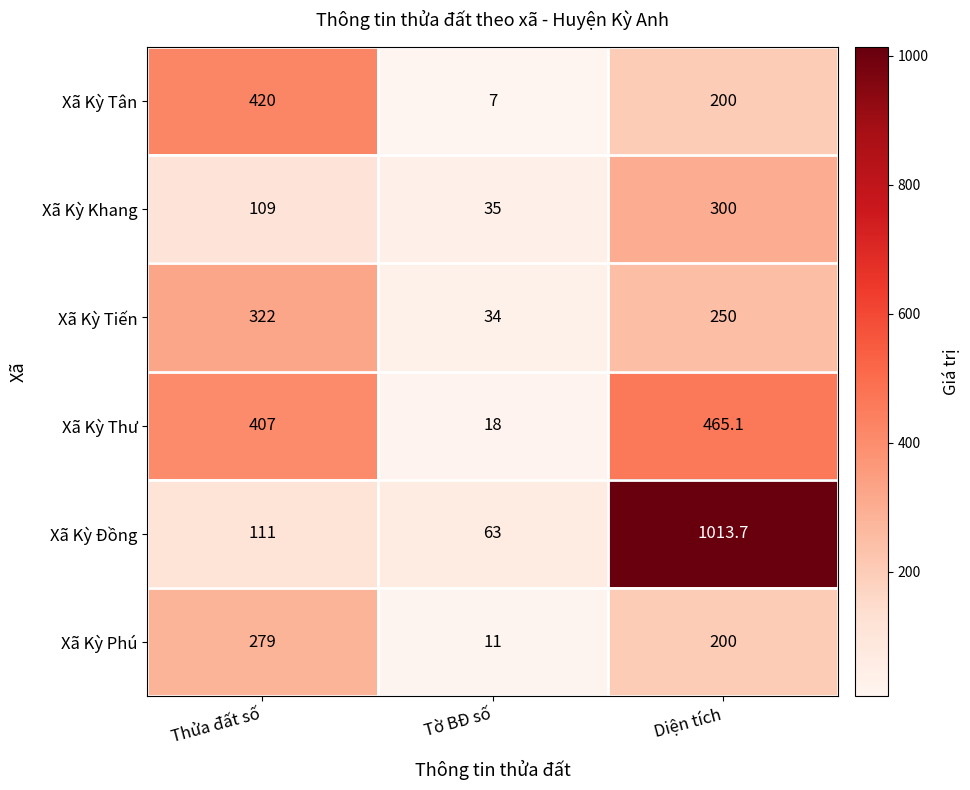

At how many categories does at least one series exceed 542?

1